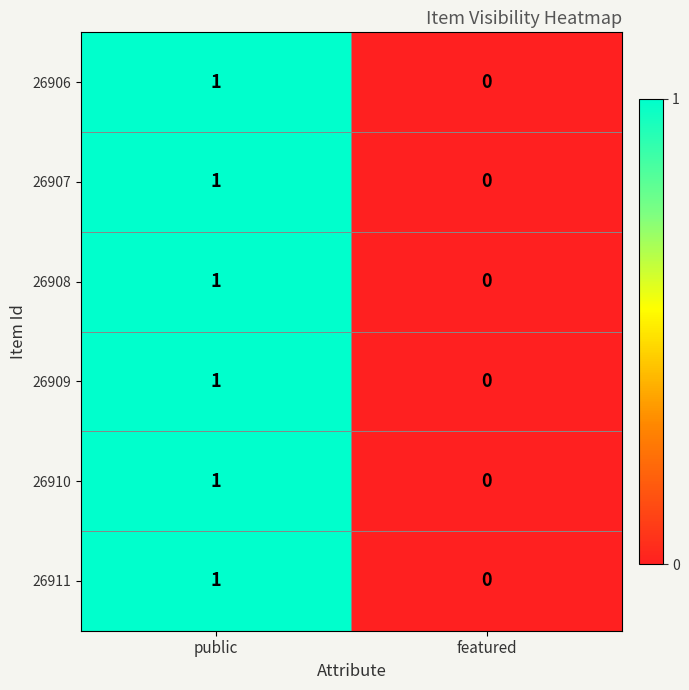

Rank the categories by 26909 value from highest to lowest.

public, featured